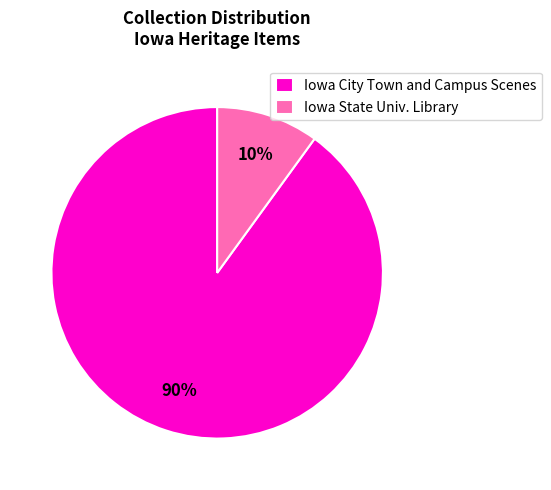

Which has a higher value, Iowa City Town and Campus Scenes or Iowa State Univ. Library?

Iowa City Town and Campus Scenes